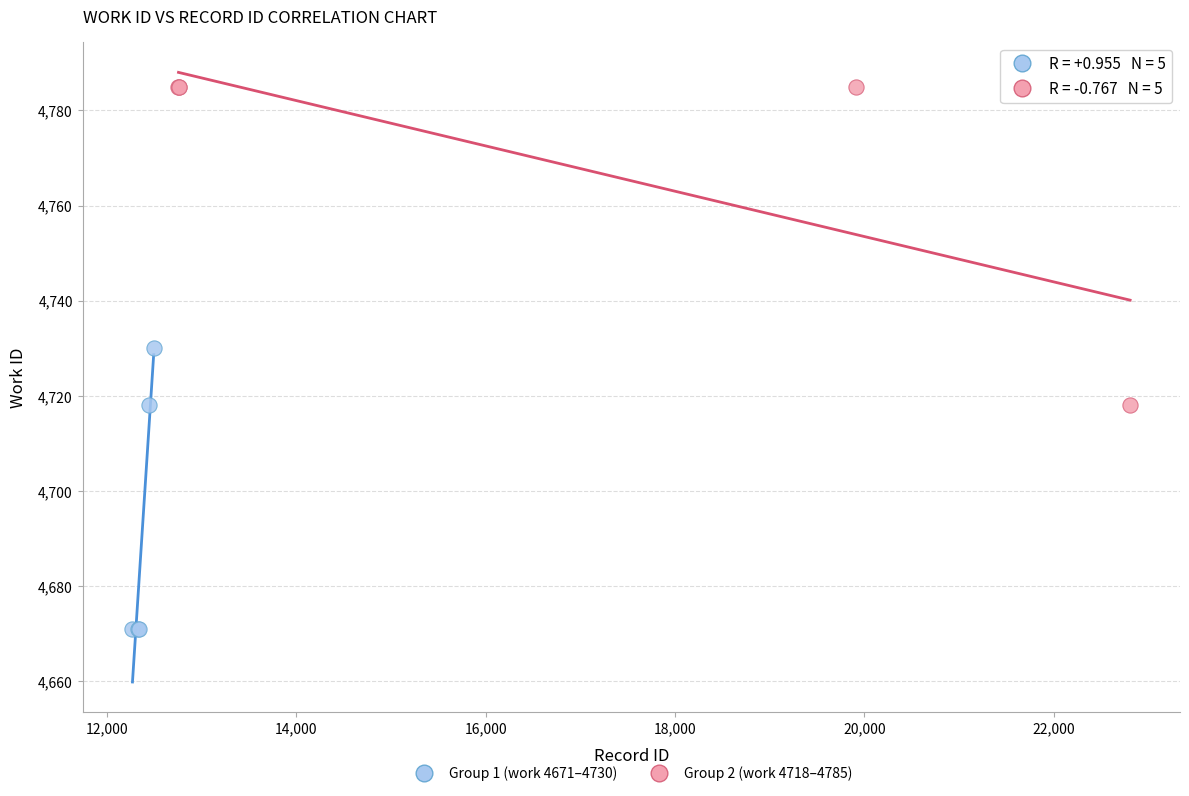

What are all the series names shown in the legend?

Group 1 (work 4671–4730), Group 2 (work 4718–4785)